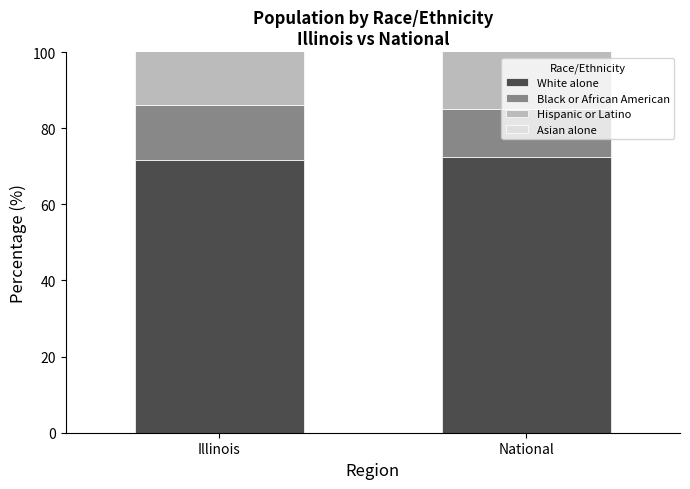

Are the bars horizontal?

No